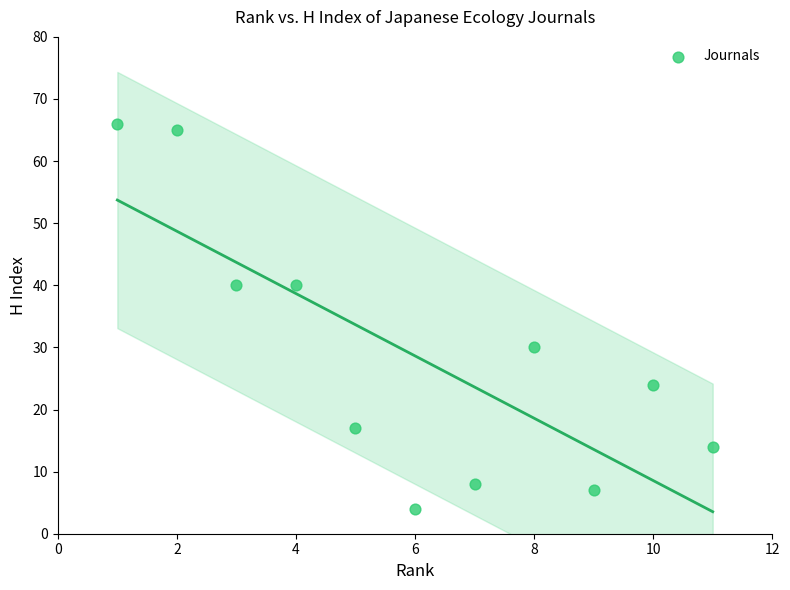

What is the range of Y values (max minus min)?

62